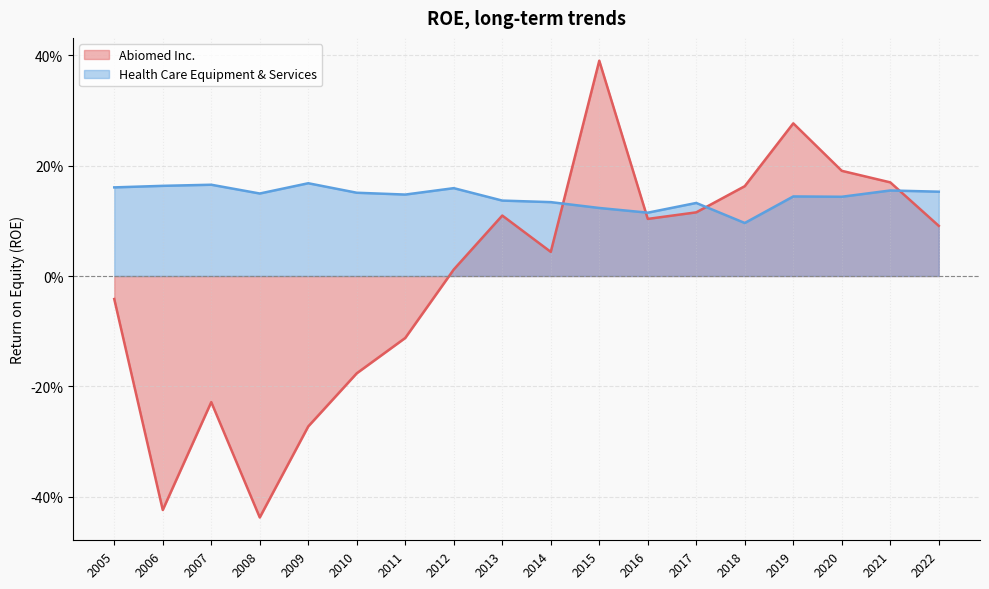

What is the smallest value displayed?

-0.4